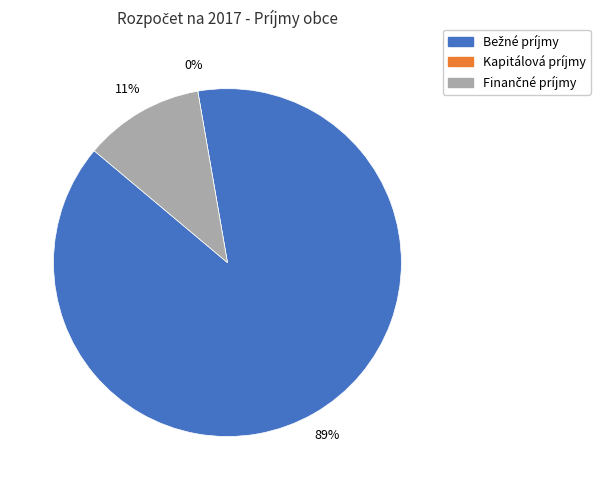

Count the number of slices in the pie.

3